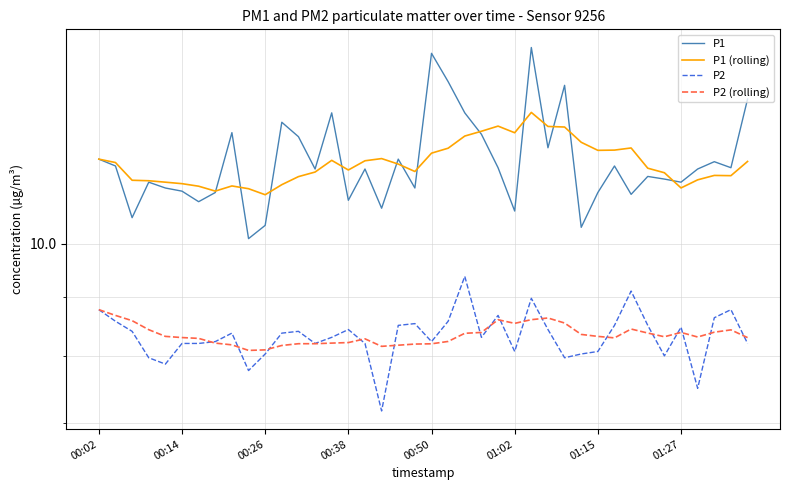

Is the value of P1 at 01:15 greater than the value of P2 (rolling) at 22?

Yes